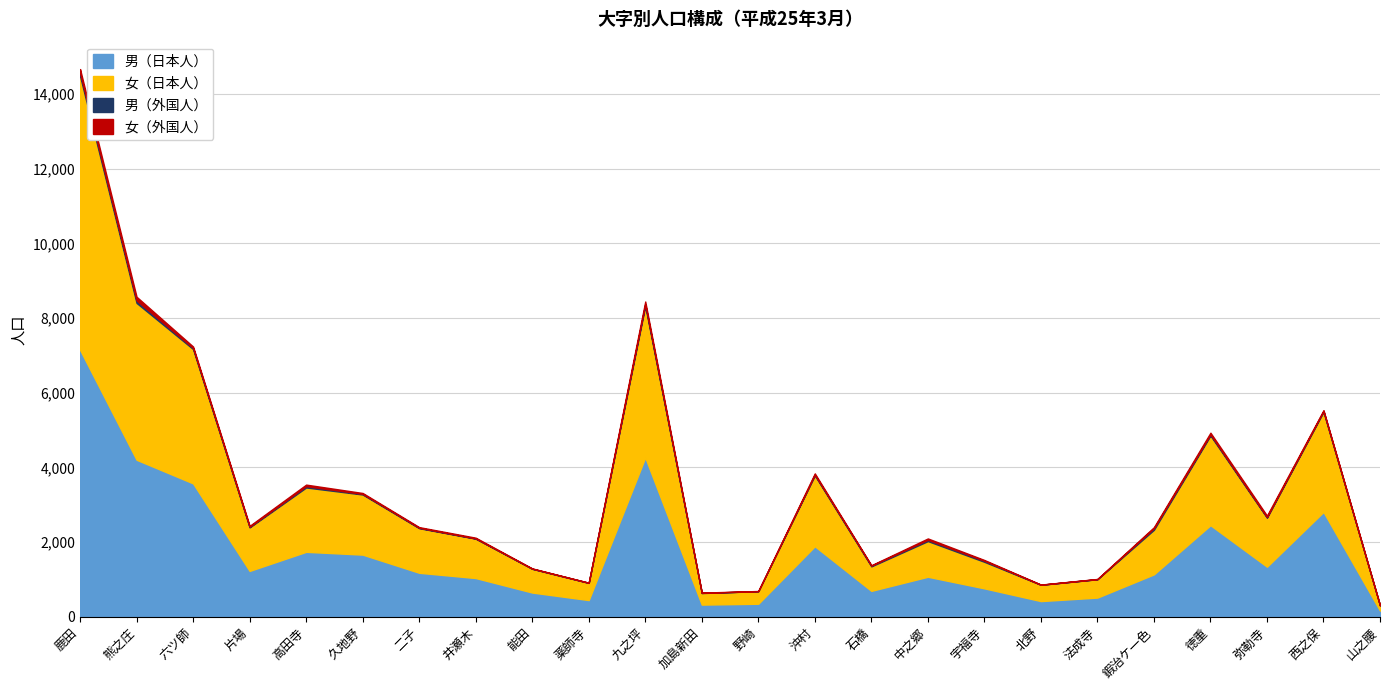

True or false: 女（外国人） and 男（日本人） cross at least once.

False